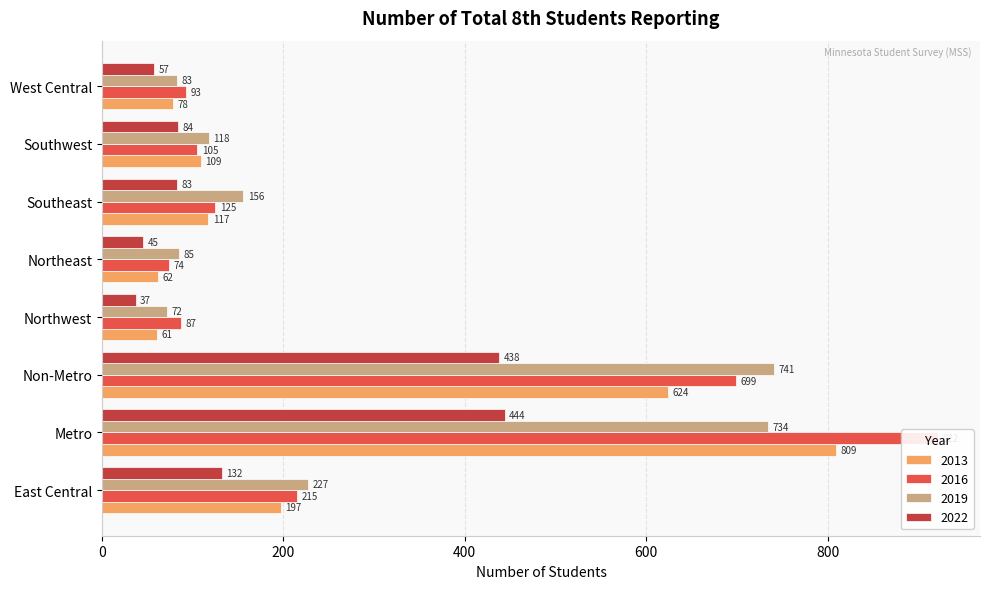

Count the number of categories in the chart.

8